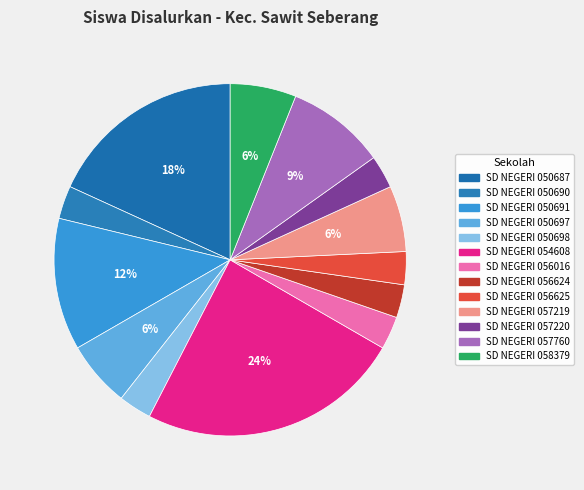

Does SD NEGERI 056625 account for over 50% of the chart?

No